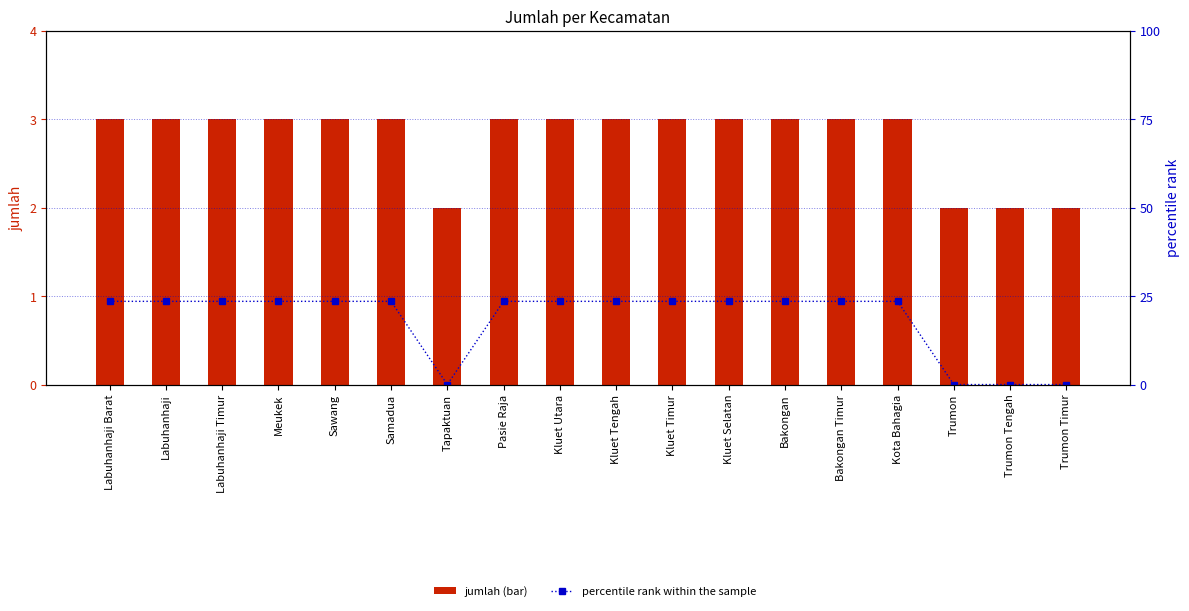

What position from the right is Kluet Utara?

10